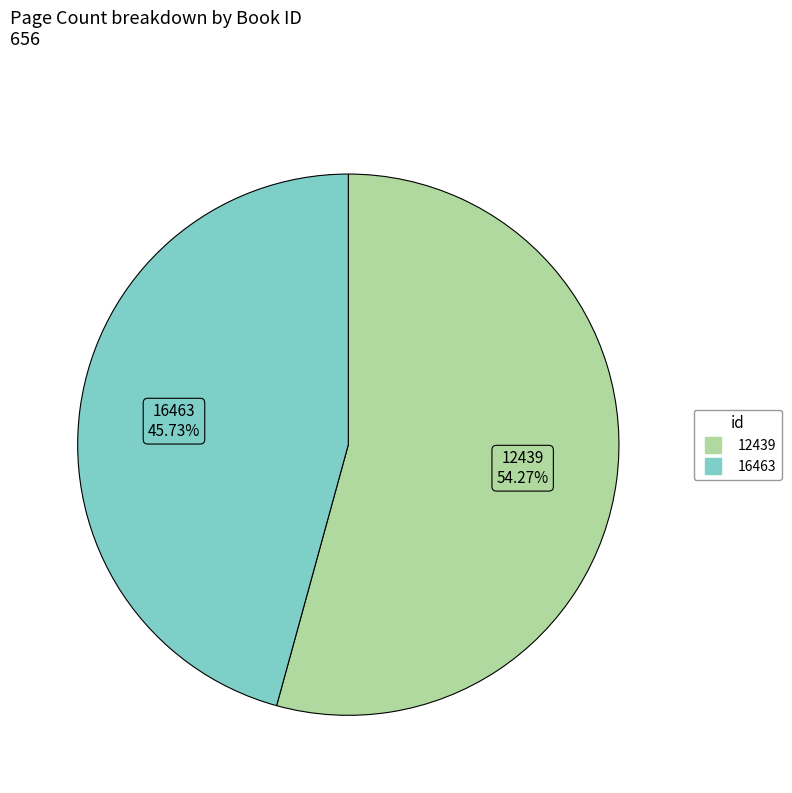

Combined, what portion of the pie is 12439 and 16463?

100.0%